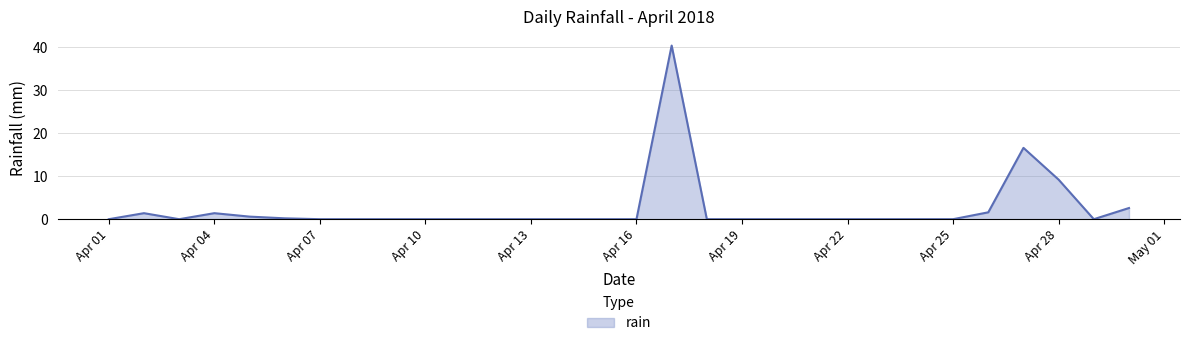

What is the greatest value displayed?

40.4